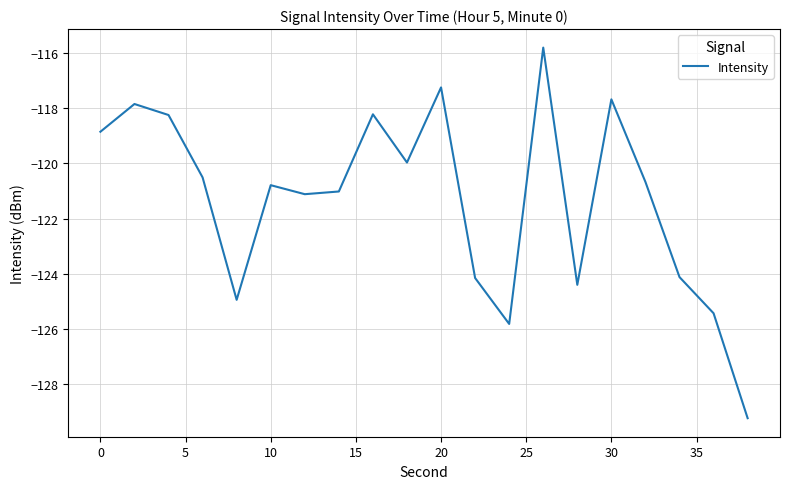

Reading right to left, transcribe all the data shown in this chart.

-129.2	-125.4	-124.1	-120.7	-117.7	-124.4	-115.8	-125.8	-124.1	-117.2	-120.0	-118.2	-121.0	-121.1	-120.8	-124.9	-120.5	-118.2	-117.8	-118.9